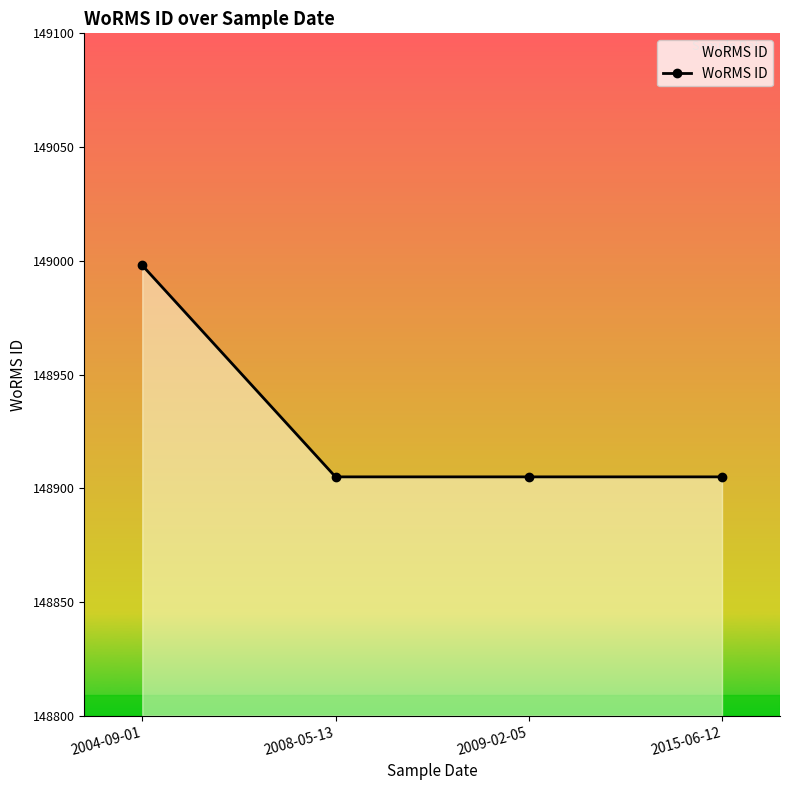

Which has a higher value, 2008-05-13 or 2004-09-01?

2004-09-01